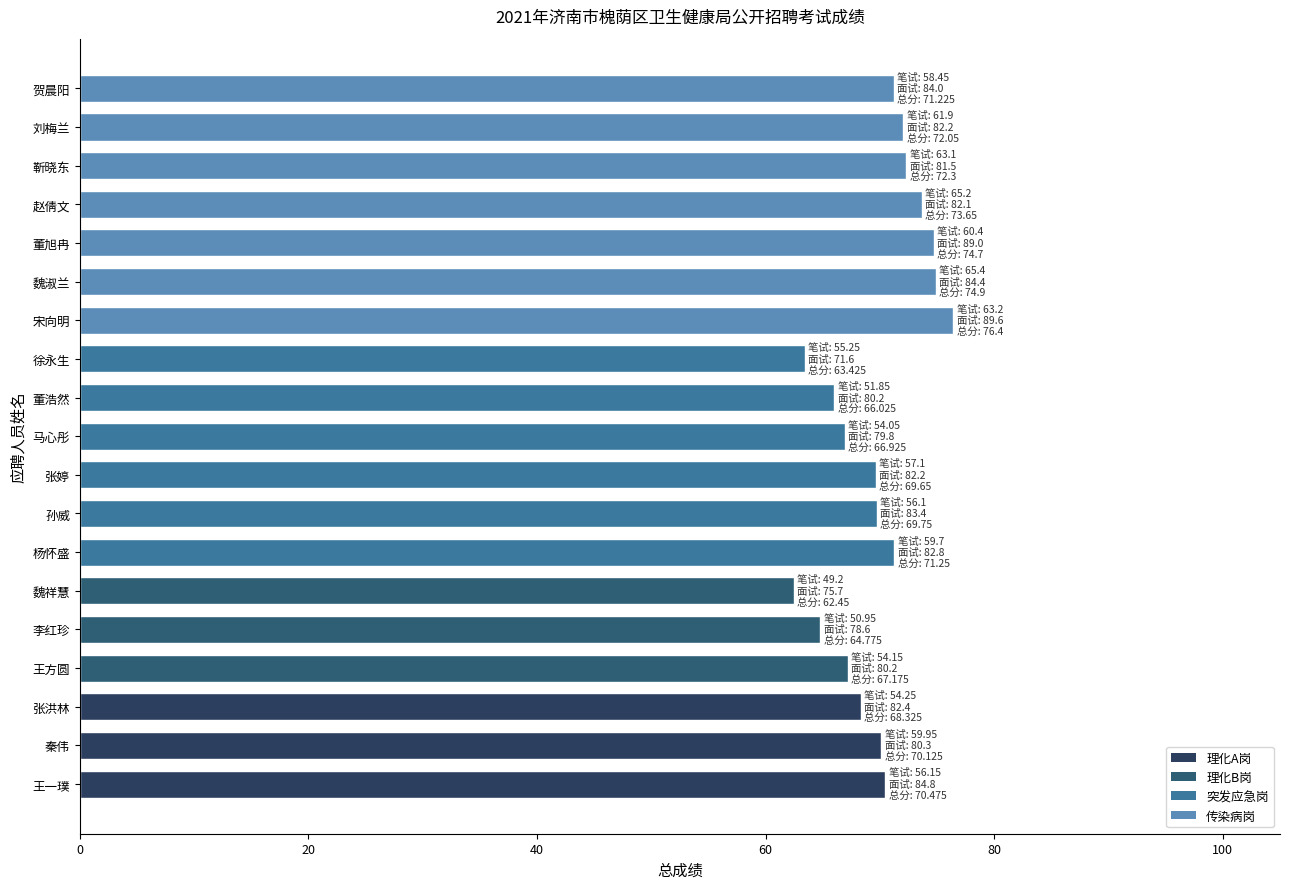

Read the value at 靳晓东.

72.3